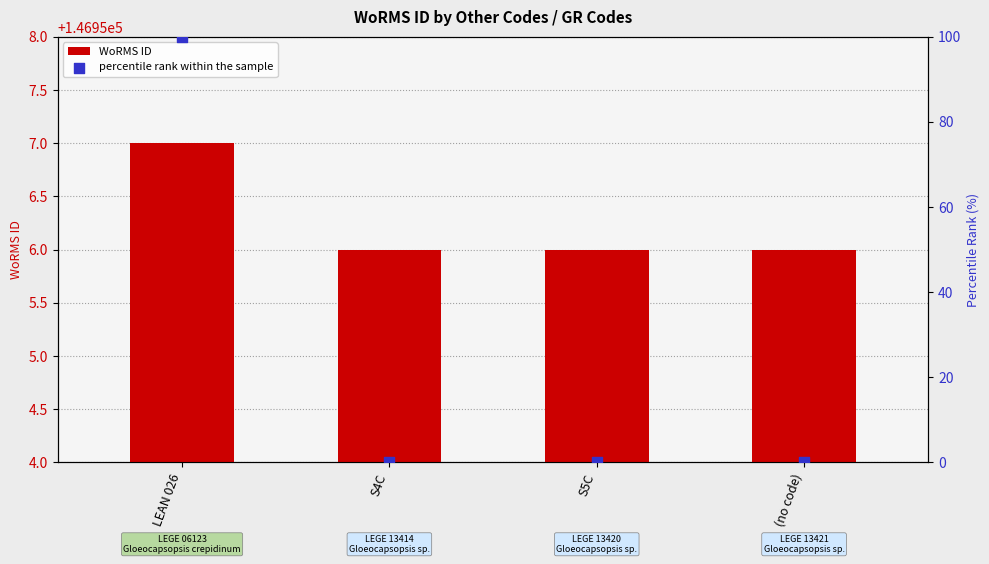

At how many categories does at least one series exceed 137780?

4